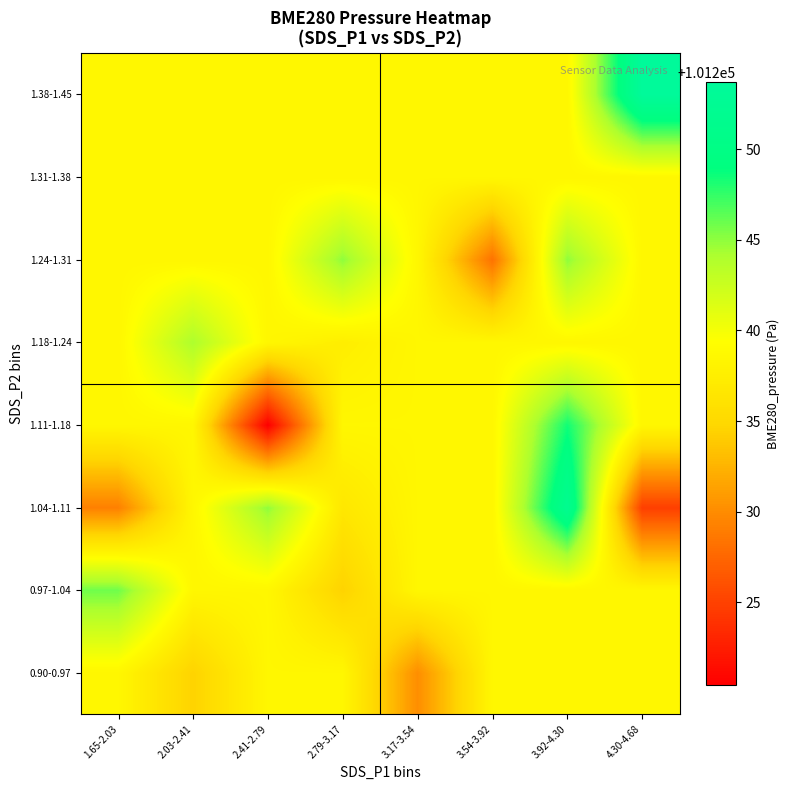

What is the total value across all series at 1.65-2.03?

809906.2